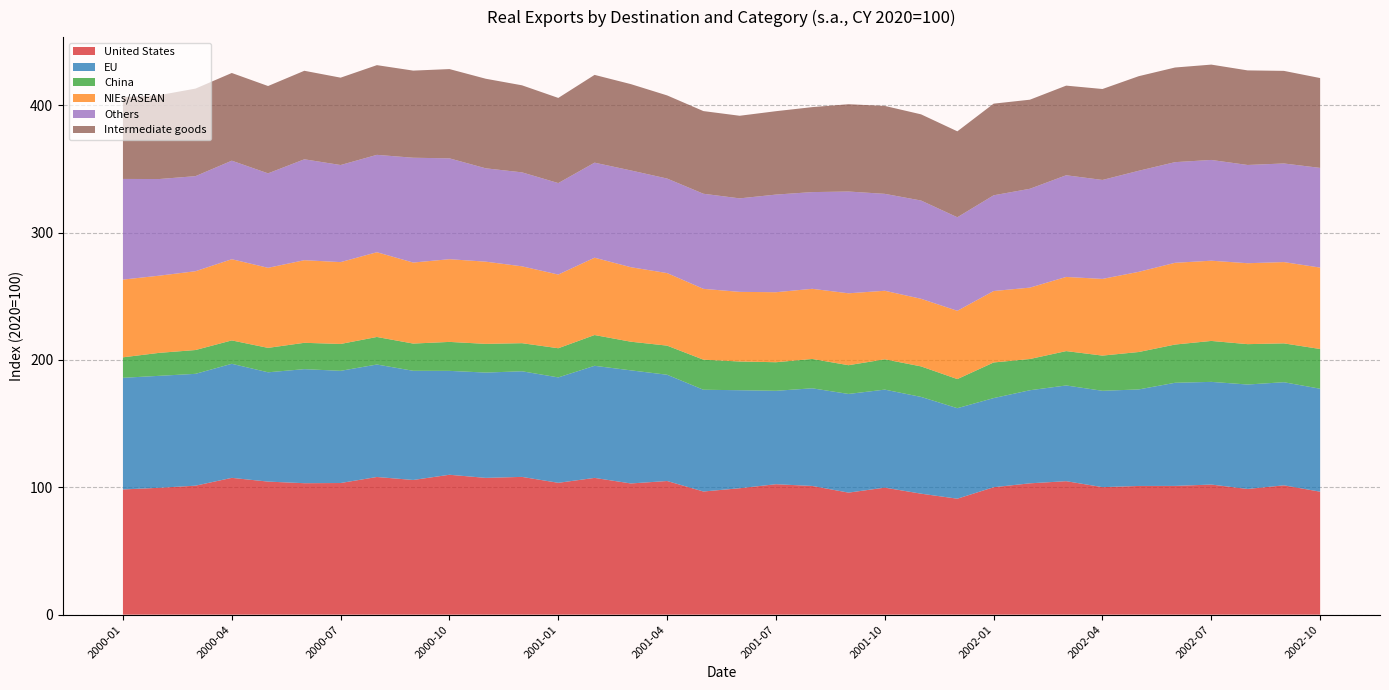

Reading left to right, extract all data points from this chart.

United States: 2000-01=98.3	2000-02=99.6	2000-03=101.3	2000-04=107.4	2000-05=104.5	2000-06=103.2	2000-07=103.4	2000-08=108.1	2000-09=105.8	2000-10=109.9	2000-11=107.4	2000-12=108.2	2001-01=103.5	2001-02=107.4	2001-03=103.0	2001-04=105.0	2001-05=96.7	2001-06=99.3	2001-07=102.4	2001-08=101.1	2001-09=95.8	2001-10=99.7	2001-11=95.0	2001-12=91.1	2002-01=100.1	2002-02=103.1	2002-03=104.8	2002-04=100.1	2002-05=101.1	2002-06=101.1	2002-07=102.2	2002-08=98.7	2002-09=101.6	2002-10=96.6
EU: 2000-01=87.7	2000-02=87.9	2000-03=87.8	2000-04=89.6	2000-05=85.8	2000-06=89.6	2000-07=88.1	2000-08=88.3	2000-09=85.7	2000-10=81.6	2000-11=82.7	2000-12=82.9	2001-01=82.8	2001-02=88.0	2001-03=88.8	2001-04=83.4	2001-05=79.9	2001-06=77.0	2001-07=73.4	2001-08=76.7	2001-09=77.5	2001-10=77.0	2001-11=76.0	2001-12=71.1	2002-01=70.0	2002-02=73.1	2002-03=75.2	2002-04=75.6	2002-05=75.8	2002-06=81.0	2002-07=80.6	2002-08=82.0	2002-09=81.0	2002-10=80.8
China: 2000-01=16.1	2000-02=18.0	2000-03=18.7	2000-04=18.4	2000-05=19.2	2000-06=20.7	2000-07=21.1	2000-08=21.6	2000-09=21.4	2000-10=22.7	2000-11=22.5	2000-12=22.1	2001-01=22.9	2001-02=24.2	2001-03=22.5	2001-04=22.9	2001-05=23.6	2001-06=22.6	2001-07=22.4	2001-08=23.0	2001-09=22.6	2001-10=23.8	2001-11=24.0	2001-12=22.8	2002-01=28.0	2002-02=24.5	2002-03=27.0	2002-04=27.6	2002-05=29.4	2002-06=30.0	2002-07=32.1	2002-08=31.7	2002-09=30.5	2002-10=31.2
NIEs/ASEAN: 2000-01=61.0	2000-02=60.6	2000-03=61.9	2000-04=63.8	2000-05=62.9	2000-06=64.9	2000-07=64.3	2000-08=66.6	2000-09=63.6	2000-10=64.9	2000-11=64.6	2000-12=60.3	2001-01=57.9	2001-02=60.7	2001-03=58.5	2001-04=57.0	2001-05=55.6	2001-06=54.7	2001-07=55.0	2001-08=55.1	2001-09=56.5	2001-10=53.8	2001-11=53.1	2001-12=53.6	2002-01=56.1	2002-02=56.1	2002-03=58.2	2002-04=60.2	2002-05=63.0	2002-06=64.2	2002-07=63.0	2002-08=63.5	2002-09=63.8	2002-10=63.9
Others: 2000-01=79.0	2000-02=75.9	2000-03=74.7	2000-04=77.4	2000-05=74.2	2000-06=79.2	2000-07=76.2	2000-08=76.5	2000-09=82.3	2000-10=79.2	2000-11=73.3	2000-12=73.8	2001-01=71.8	2001-02=74.6	2001-03=76.0	2001-04=74.2	2001-05=74.7	2001-06=73.4	2001-07=76.7	2001-08=75.9	2001-09=79.9	2001-10=76.1	2001-11=77.2	2001-12=73.5	2002-01=75.2	2002-02=77.6	2002-03=79.9	2002-04=77.7	2002-05=79.4	2002-06=79.0	2002-07=79.1	2002-08=77.1	2002-09=77.4	2002-10=78.3
Intermediate goods: 2000-01=64.2	2000-02=65.9	2000-03=68.8	2000-04=68.9	2000-05=68.6	2000-06=69.5	2000-07=68.6	2000-08=70.4	2000-09=68.4	2000-10=70.1	2000-11=70.3	2000-12=68.3	2001-01=66.9	2001-02=68.9	2001-03=67.8	2001-04=65.3	2001-05=64.9	2001-06=64.9	2001-07=65.5	2001-08=66.7	2001-09=68.5	2001-10=69.1	2001-11=67.7	2001-12=67.5	2002-01=72.0	2002-02=69.9	2002-03=70.4	2002-04=71.4	2002-05=74.3	2002-06=74.3	2002-07=74.9	2002-08=74.3	2002-09=72.7	2002-10=70.5